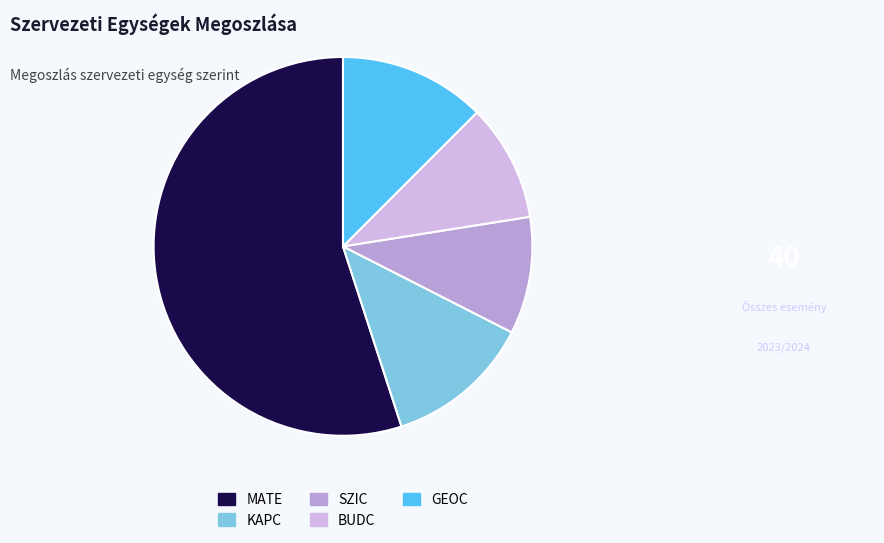

What is the largest slice in the pie chart?

MATE